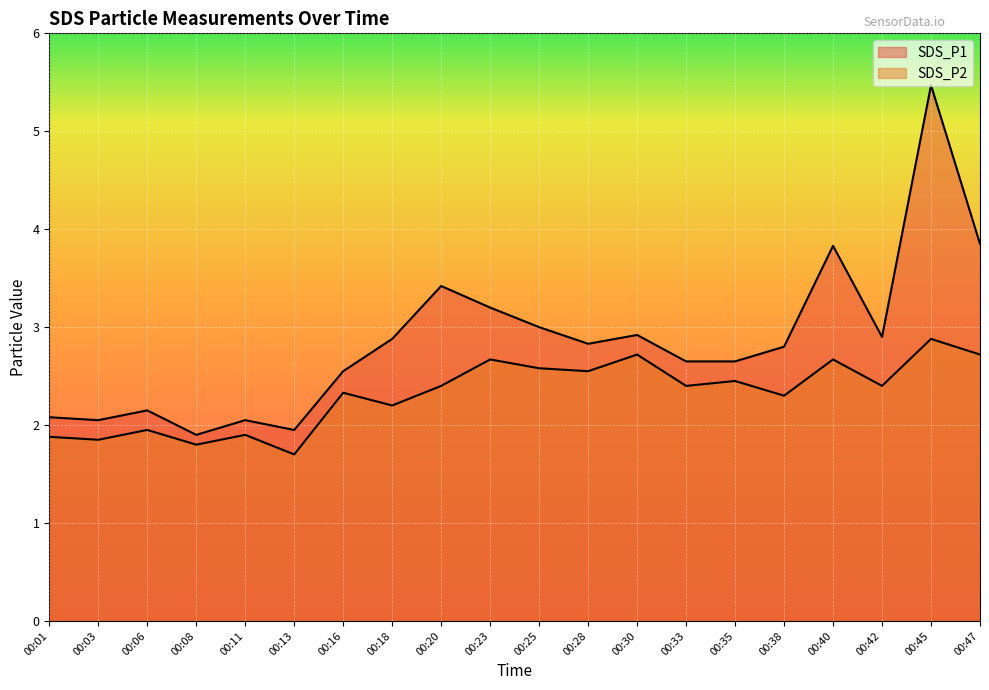

Which series has the widest spread of values?

SDS_P1